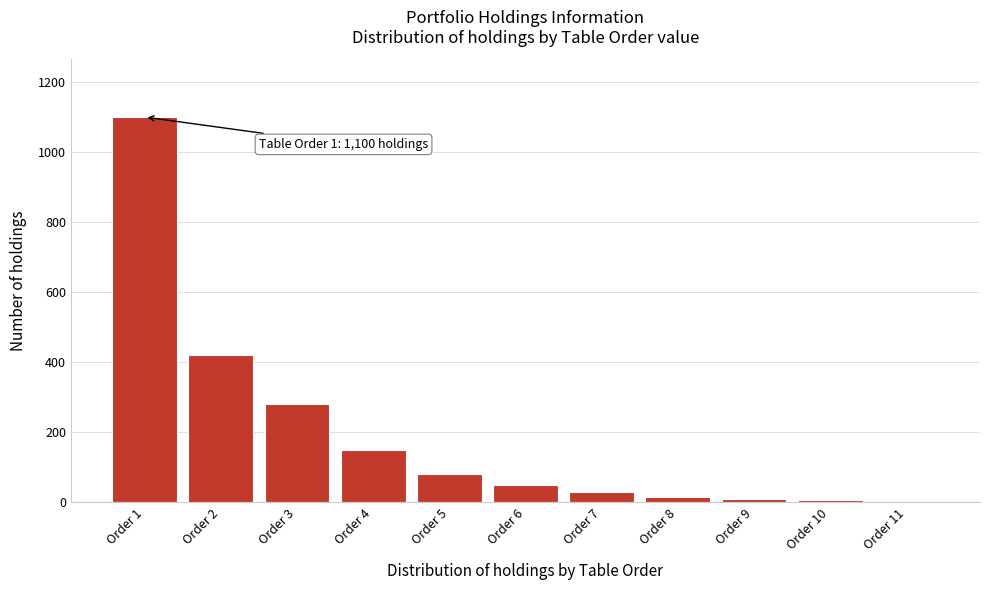

Over which range of the x-axis is the bar tallest?

0.5 to 1.5